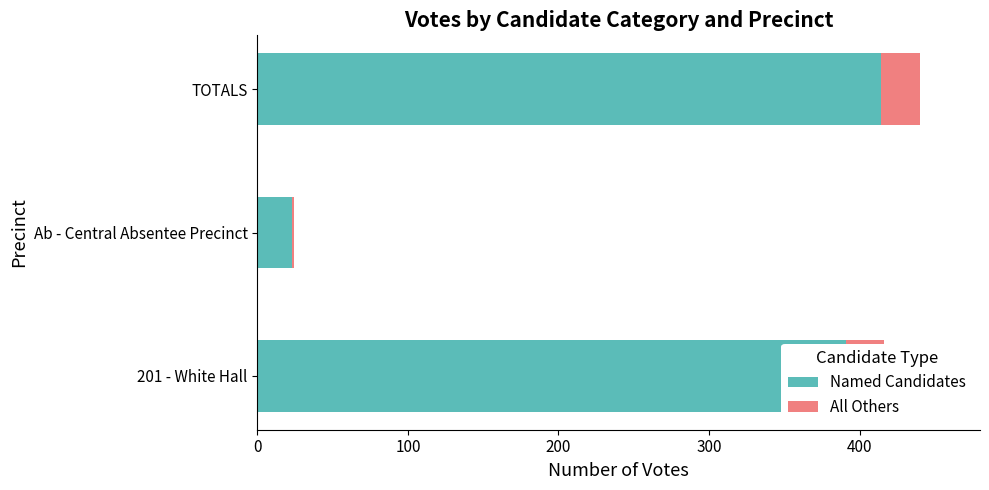

At which label does Named Candidates reach its peak?

TOTALS